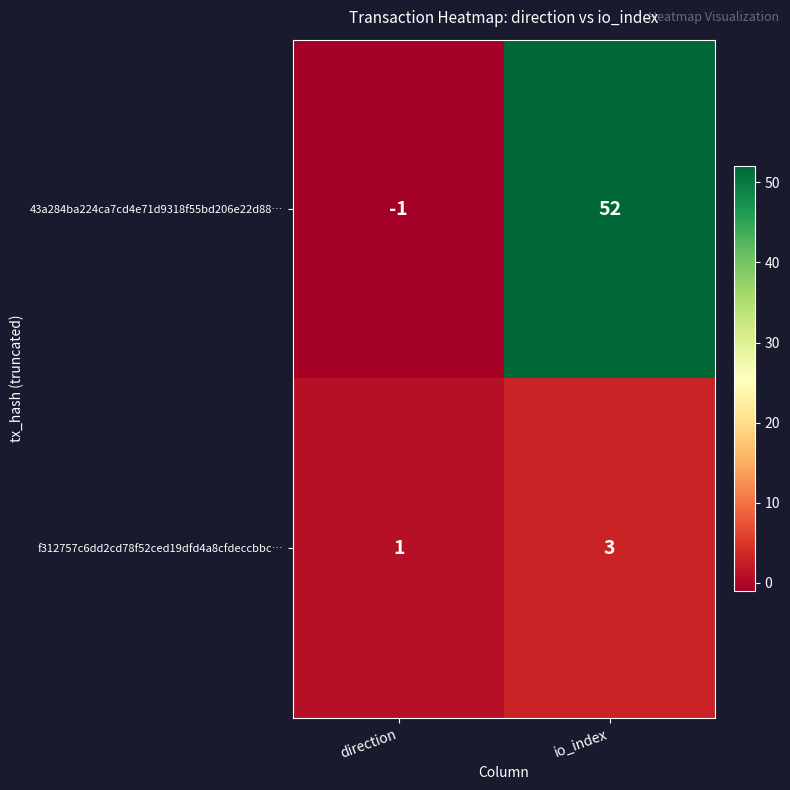

What is the difference between the maximum and minimum values in the 43a284ba224ca7cd4e71d9318f55bd206e22d88… series?

53